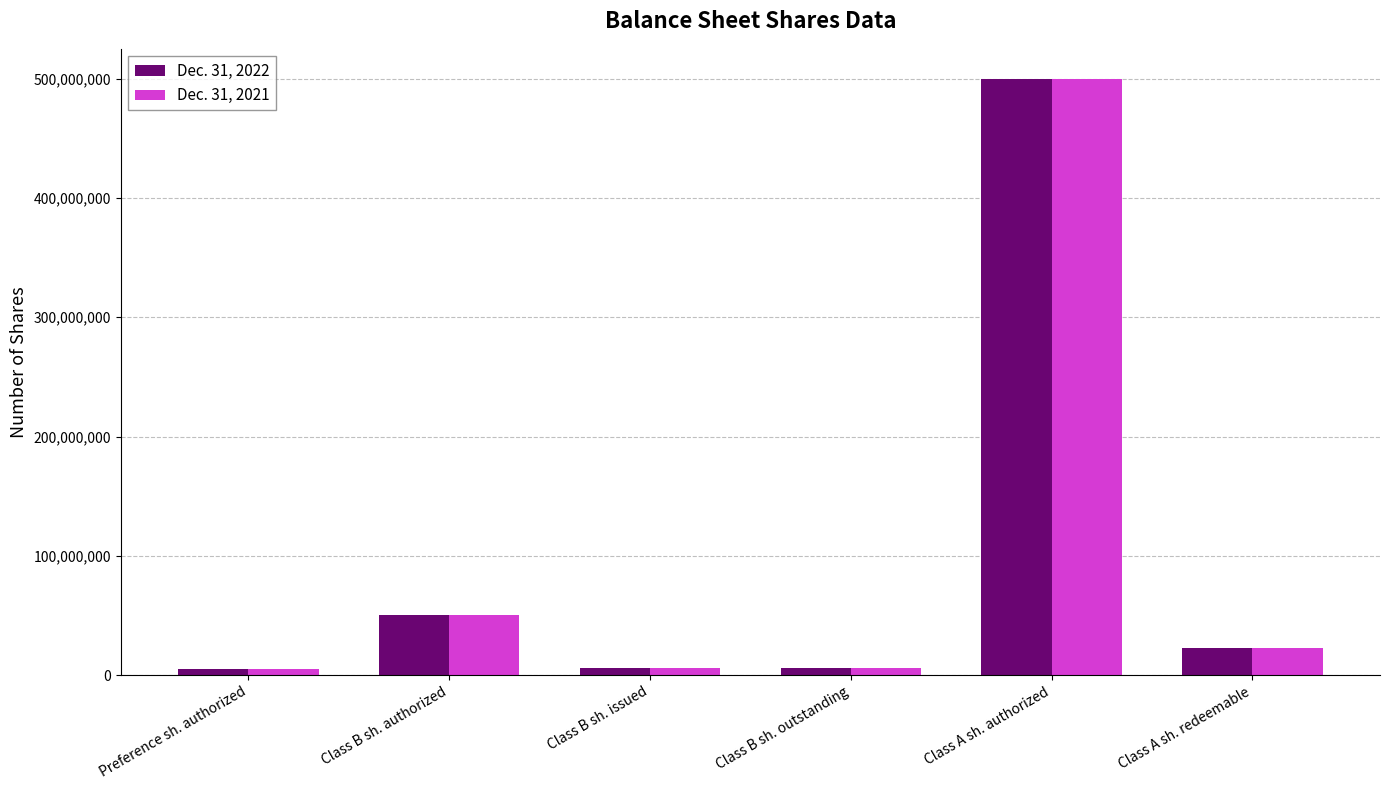

Which label corresponds to the largest value in the chart?

Class A sh. authorized